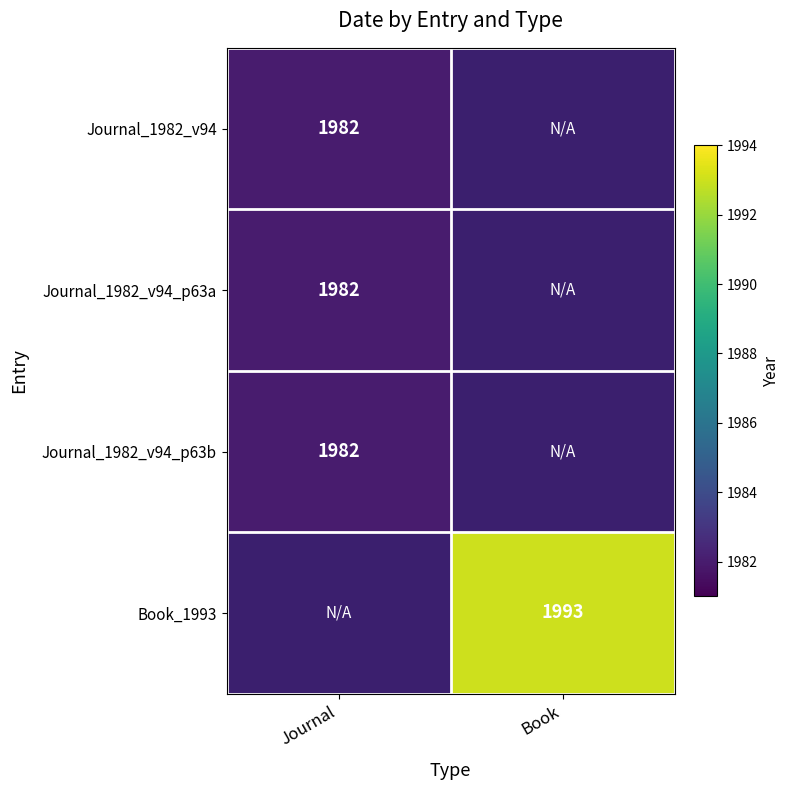

How many categories are shown in the chart?

2